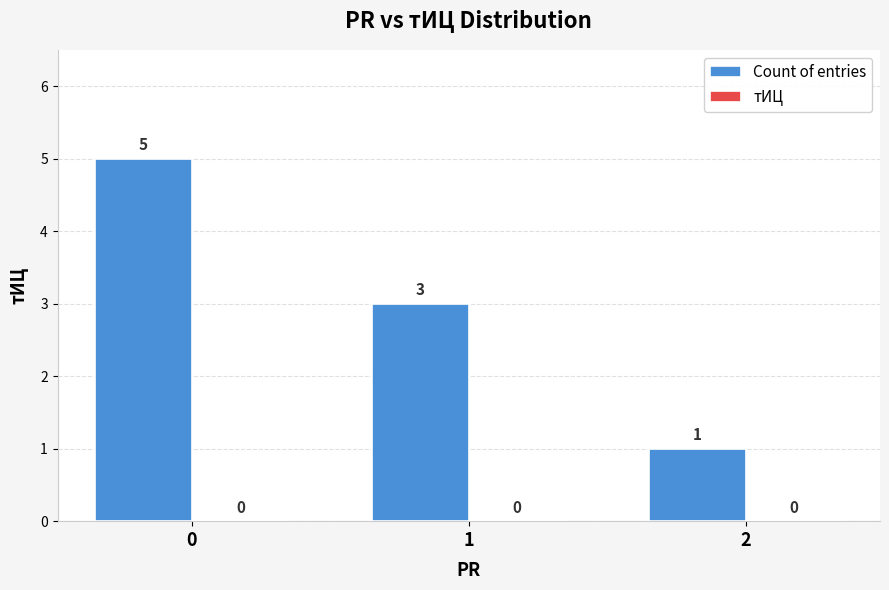

Reading left to right, what are all the values shown in this chart?

0=5	1=3	2=1